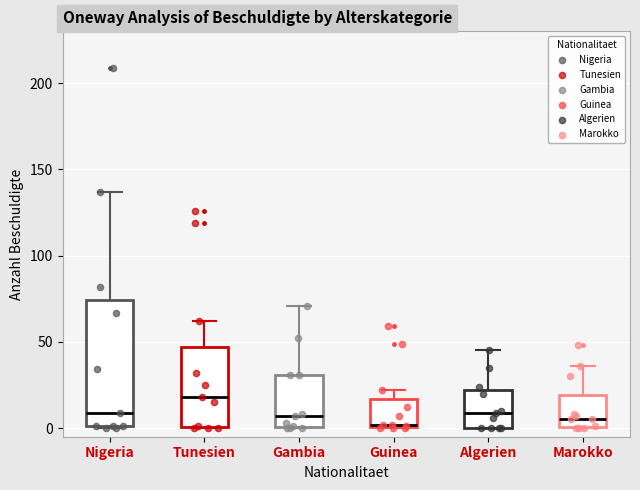

Reading left to right, transcribe this box plot: for each box, give where its median line is, the range the box spans, and where its two whiskers end, as read against the y-axis. The values are not printed on the chart, so give them approximately, as read against the axis.

Nigeria: median 10, box 0 to 75, whiskers 0 to 135
Tunesien: median 20, box 0 to 45, whiskers 0 to 60
Gambia: median 5, box 0 to 30, whiskers 0 to 70
Guinea: median 0, box 0 to 15, whiskers 0 to 20
Algerien: median 10, box 0 to 20, whiskers 0 to 45
Marokko: median 5, box 0 to 20, whiskers 0 to 35